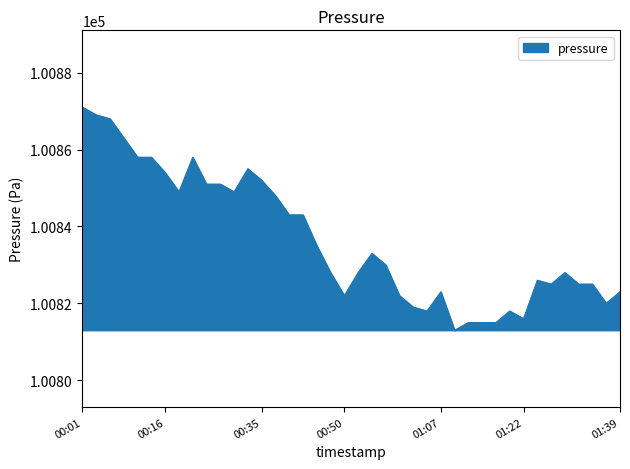

What is the greatest value displayed?

100871